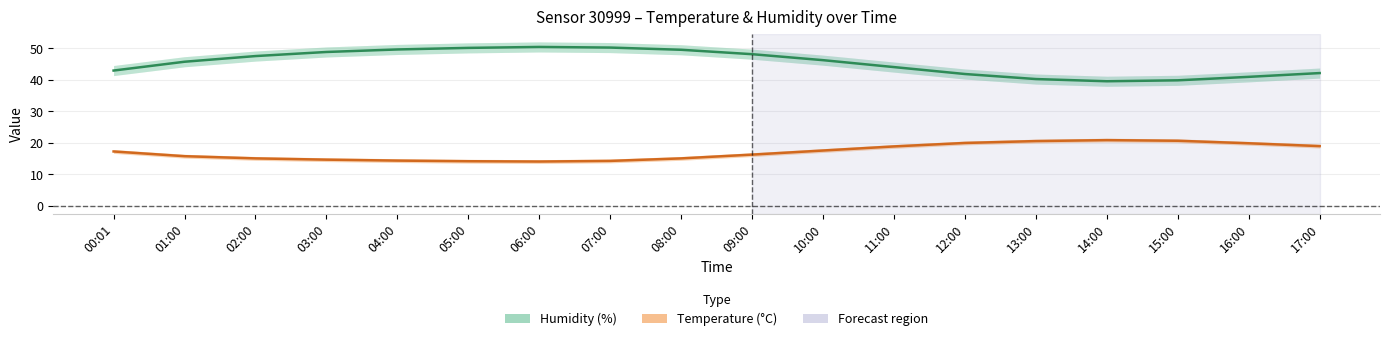

True or false: Humidity and Temperature (°C) cross at least once.

False